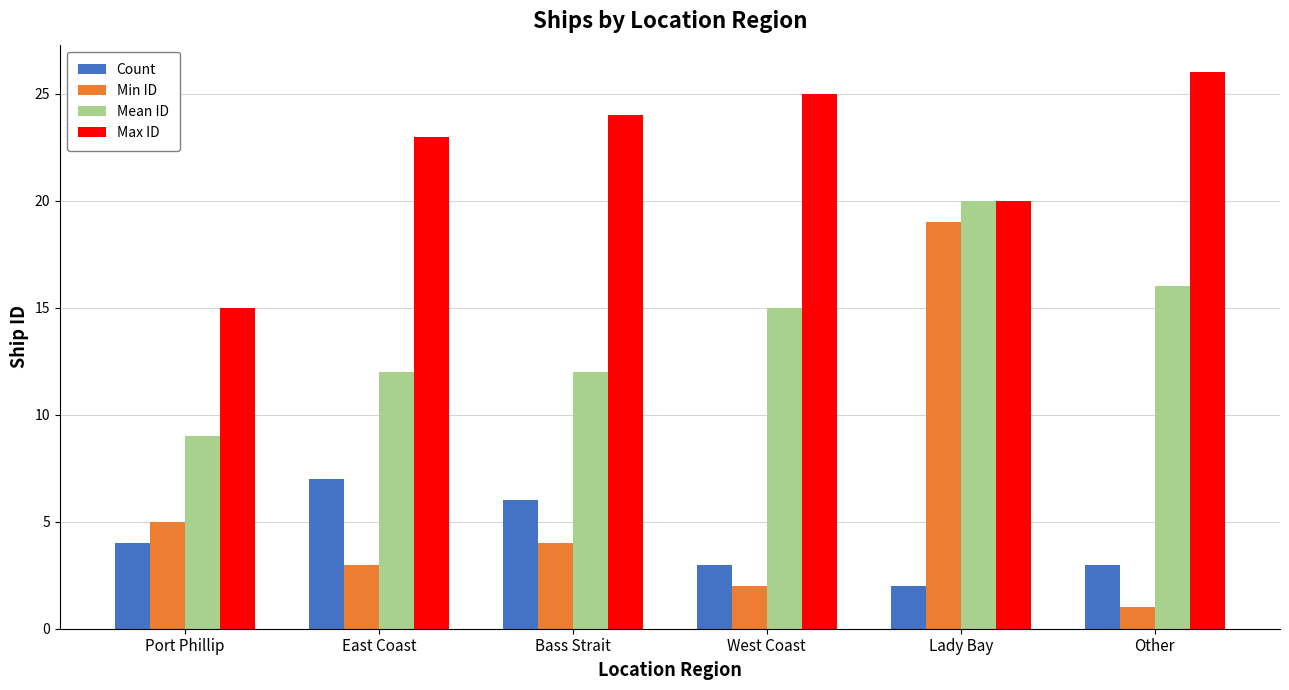

Which series has the largest range (max minus min)?

Min ID